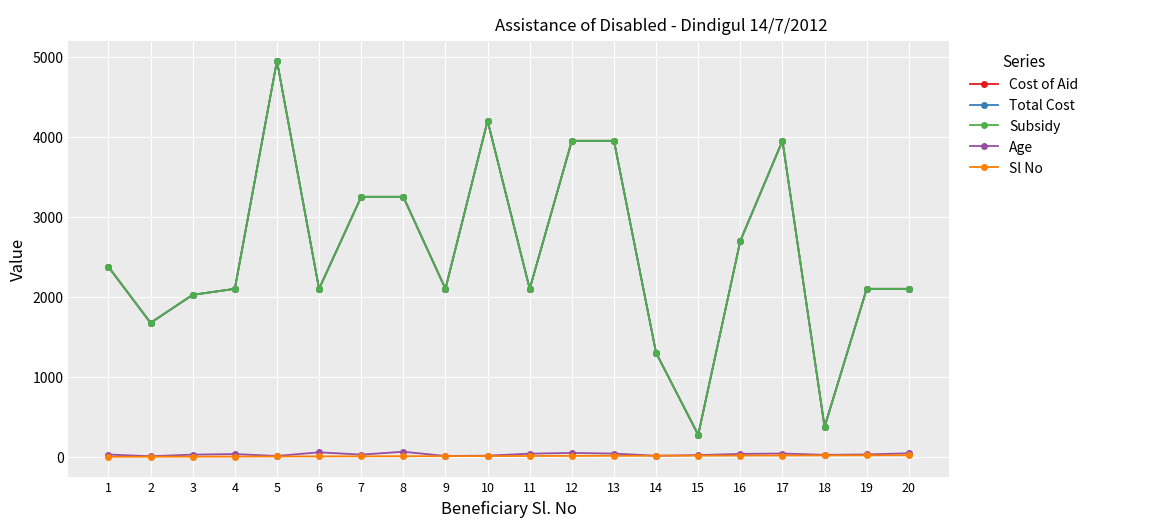

True or false: Age and Cost of Aid intersect in this chart.

False